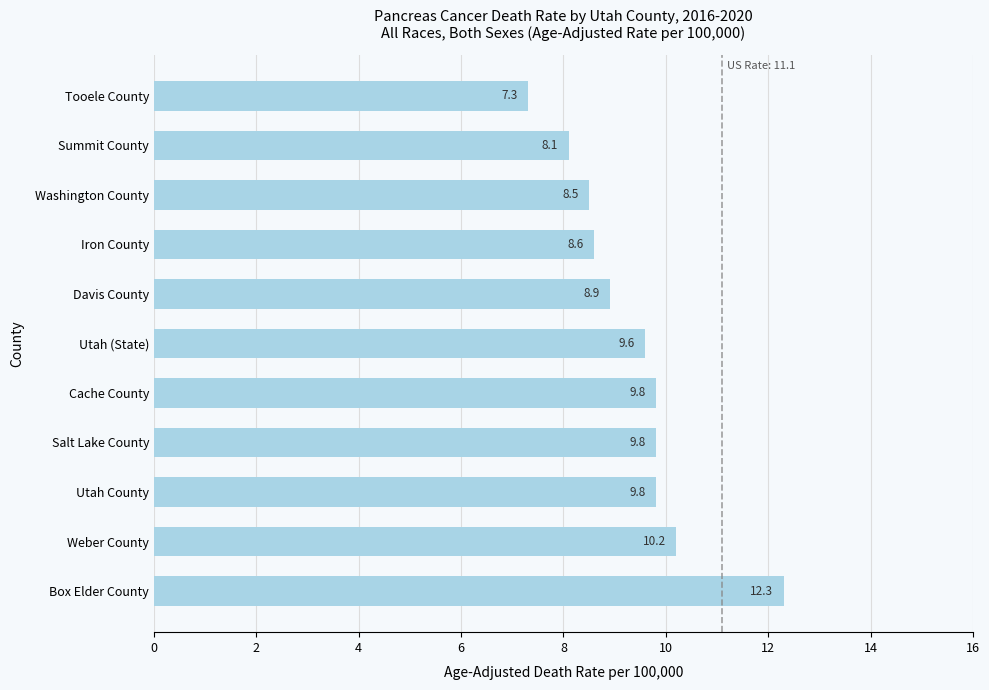

Where is the data nearest to the value 9?

Davis County